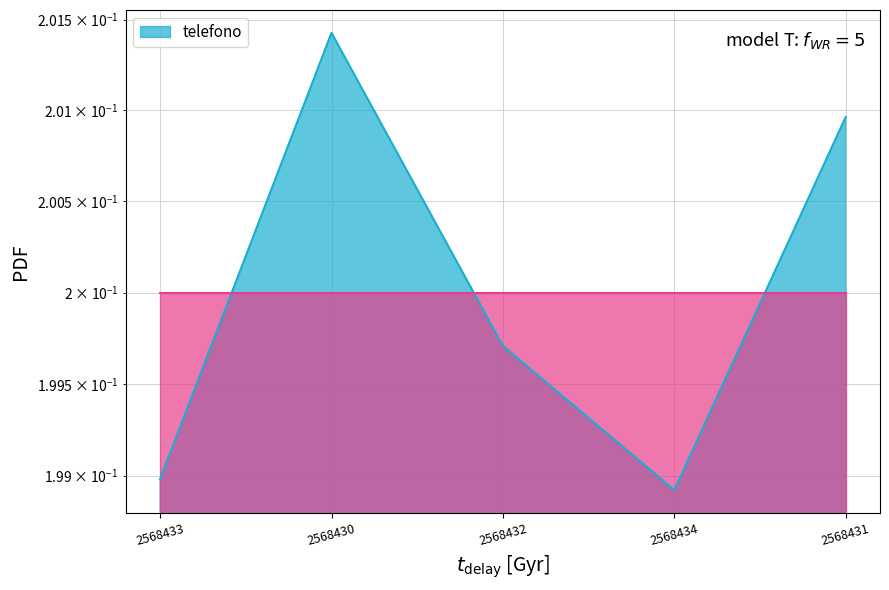

Reading right to left, list all the values displayed in this chart.

0.2	0.2	0.2	0.2	0.2